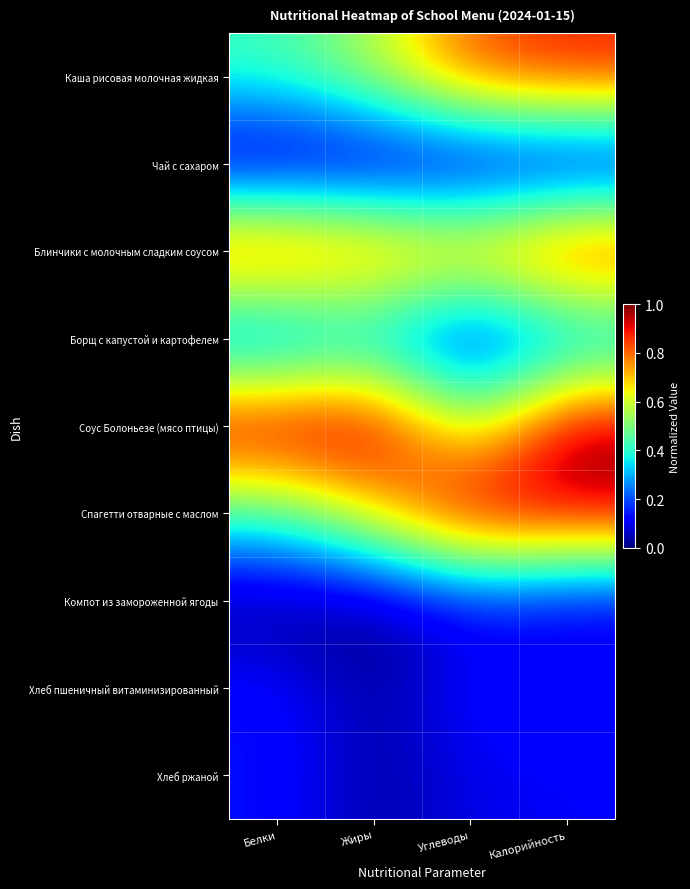

Which has a higher value, Углеводы or Белки?

Углеводы